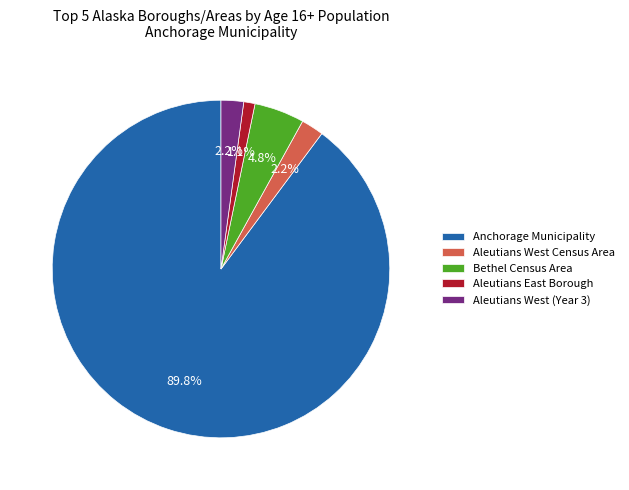

What percentage is NOT represented by Aleutians East Borough?

98.9%